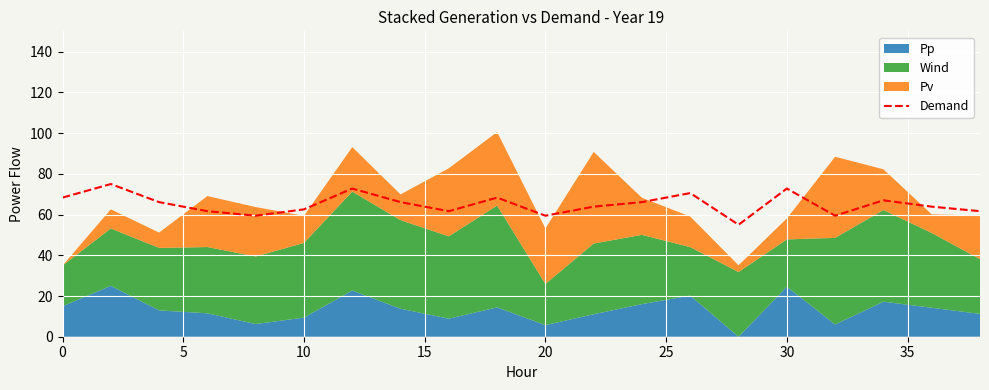

What is the minimum value shown in the chart?

55.0